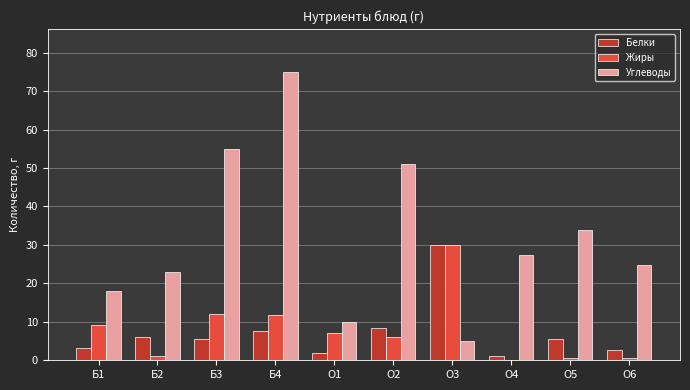

The Жиры series shows 12.0 at Б3. True or false?

True